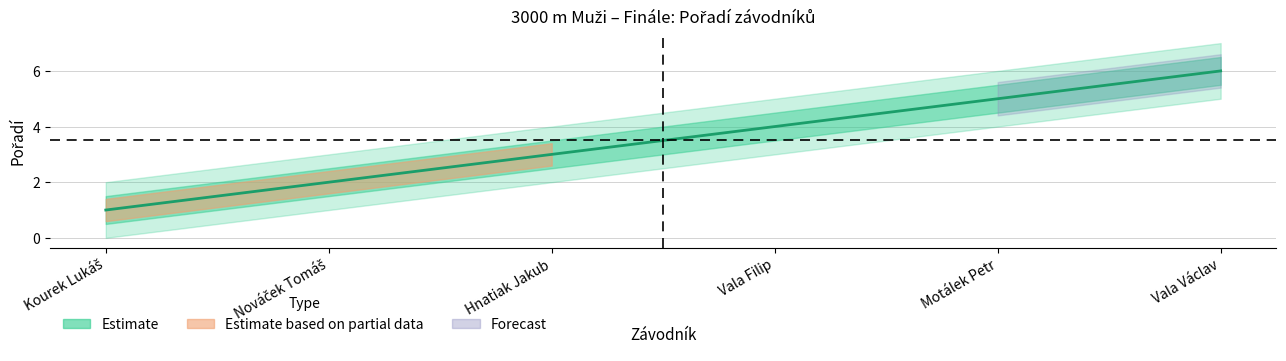

What is the label of the 6th point from the right?

Kourek Lukáš